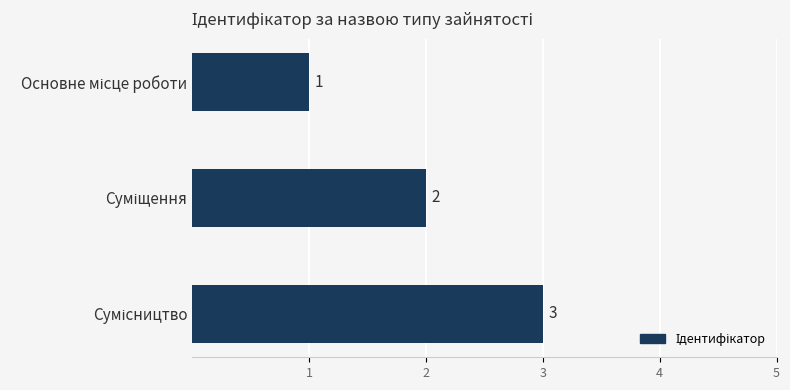

What is the value of the 2nd bar from the top?

2